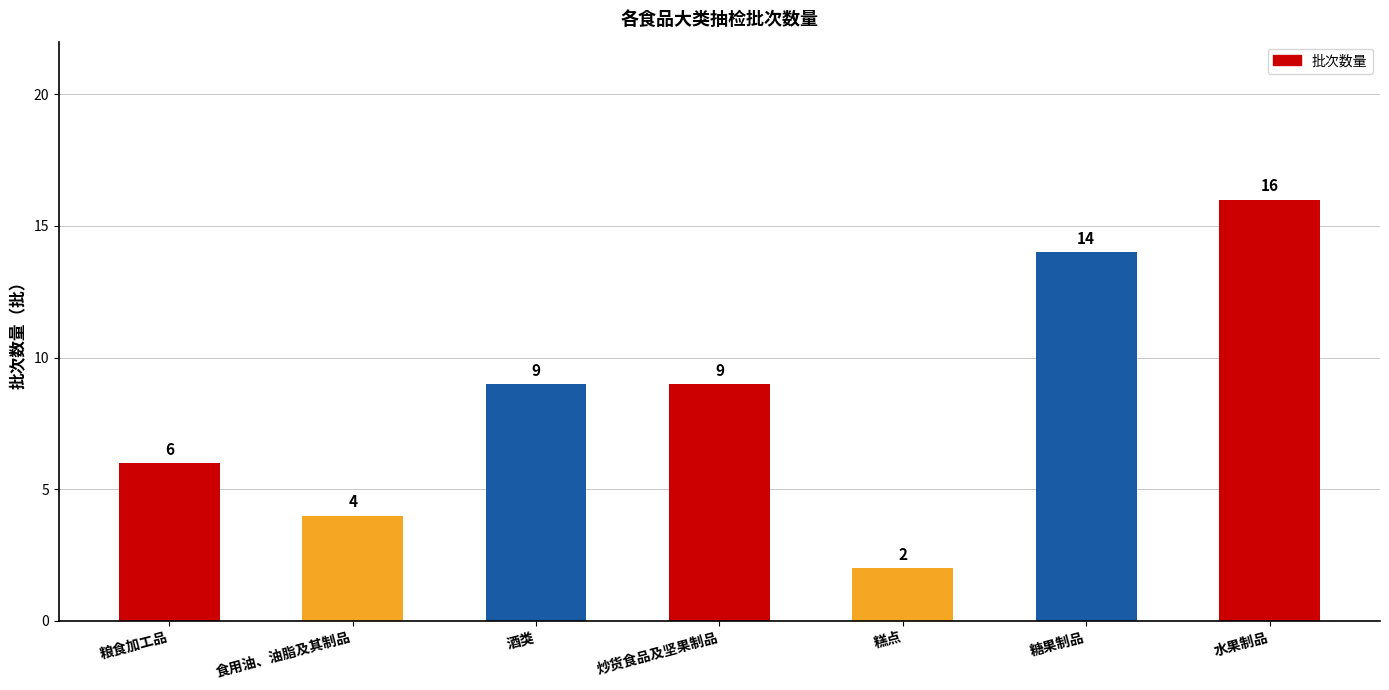

Count the values in the range 4 to 14.

5